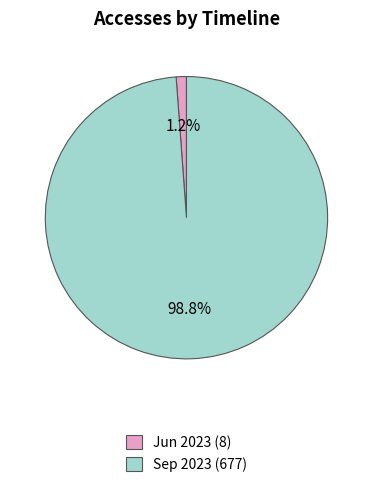

How many slices are in this pie chart?

2